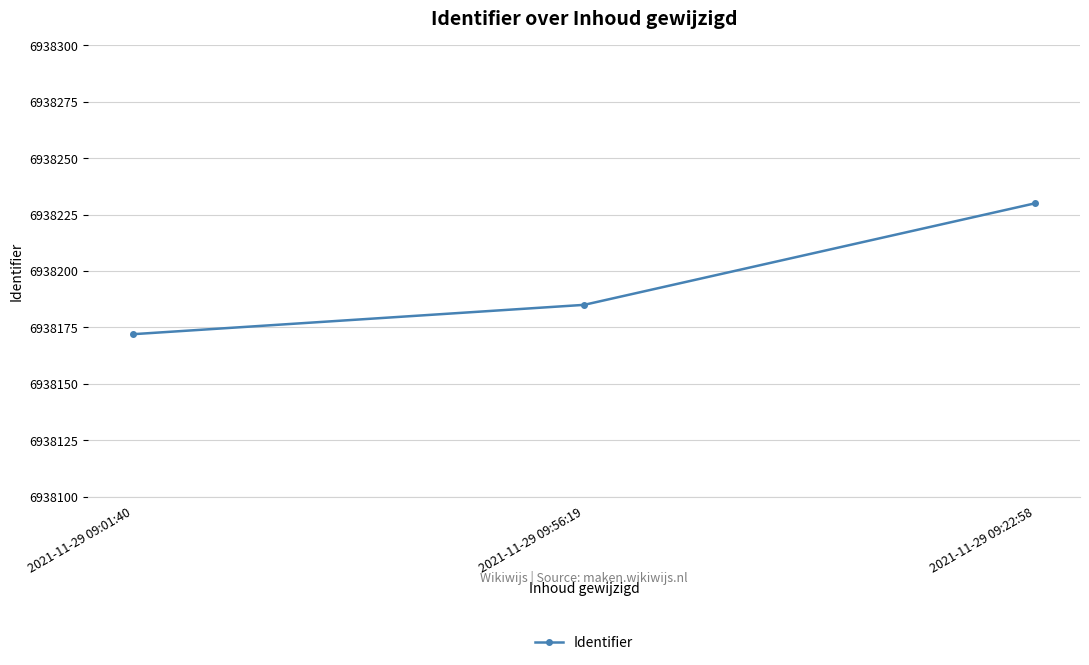

The value at 2021-11-29 09:22:58 is 4751297. True or false?

False